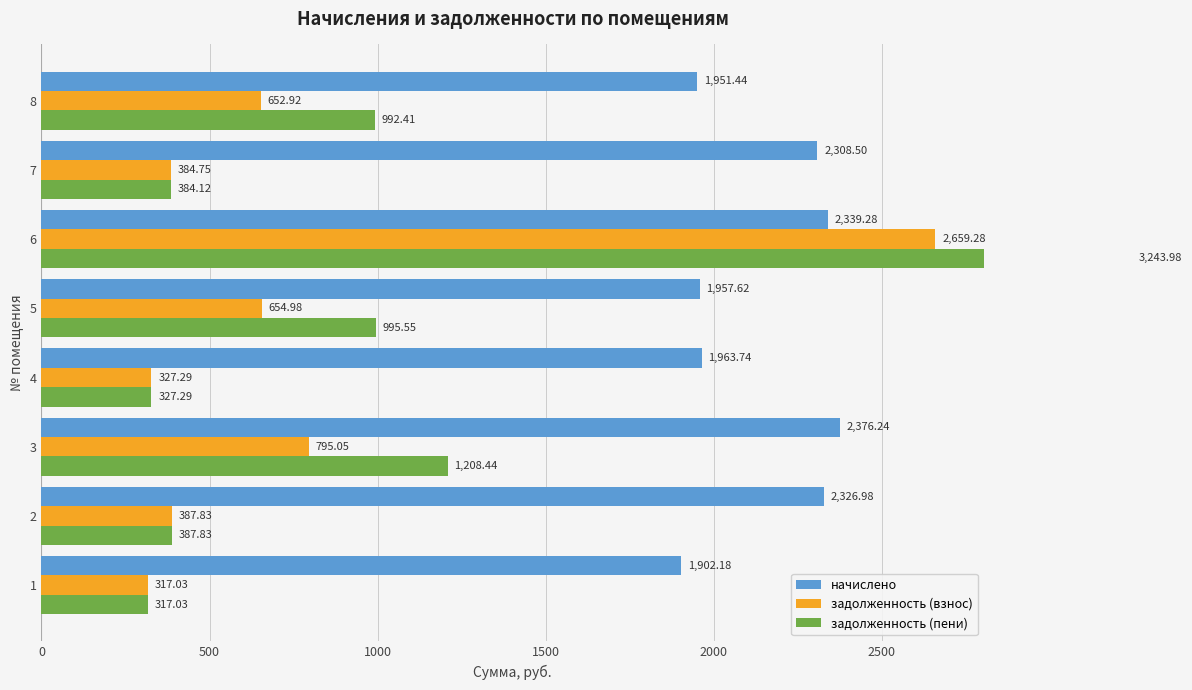

Count the number of categories in the chart.

8